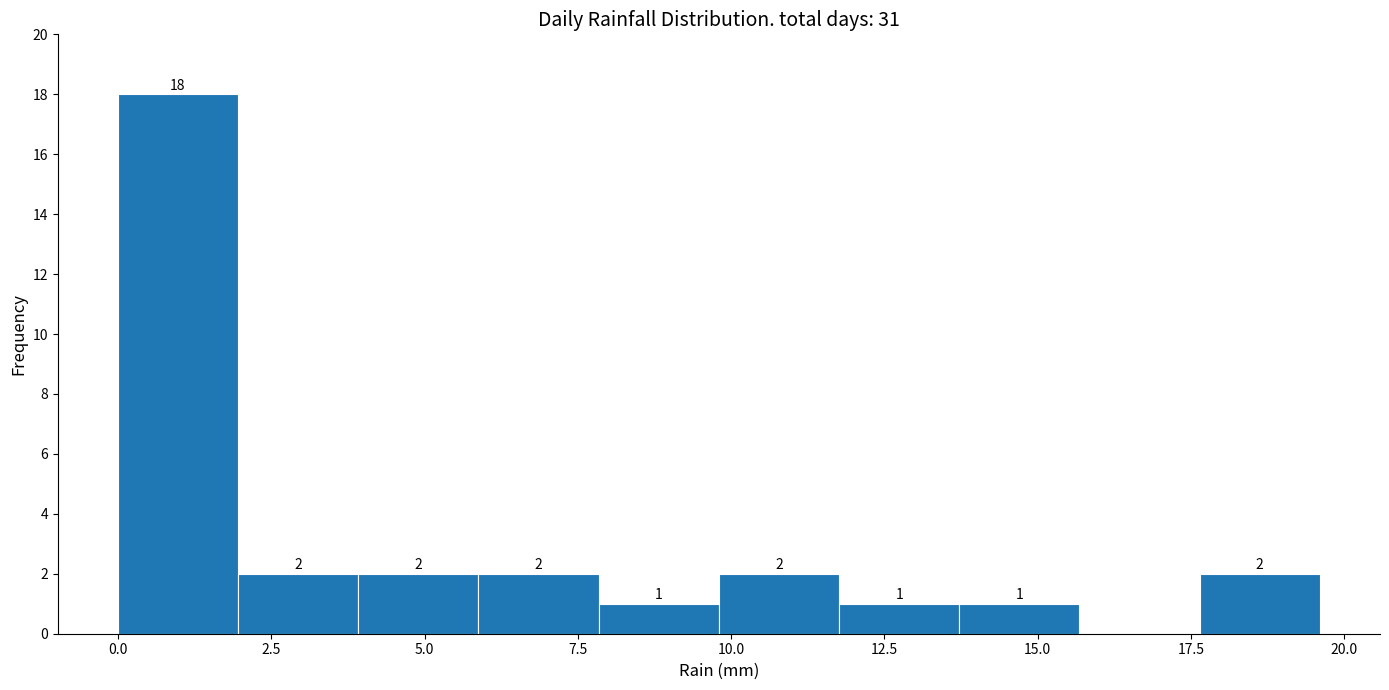

Around what value on the x-axis is the tallest bar? Give the approximate position of its centre, as read against the axis.

1.0